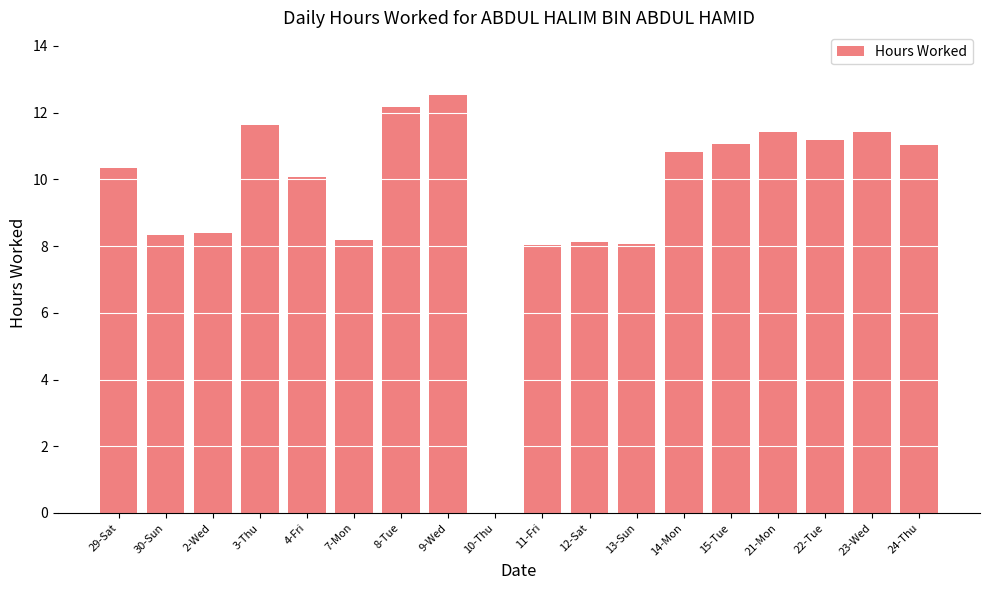

The value at 12-Sat is 8.1. True or false?

True